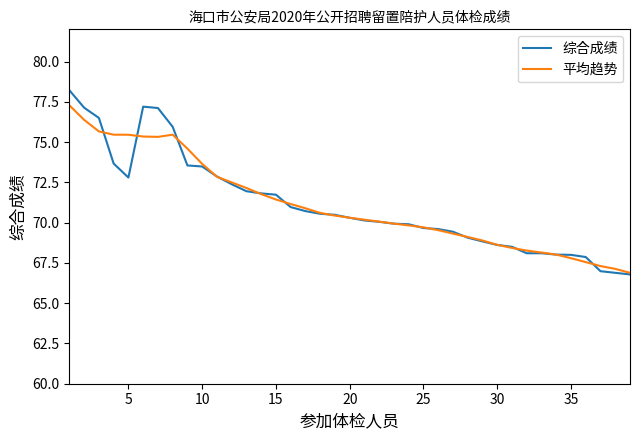

What is the smallest value displayed?

66.8